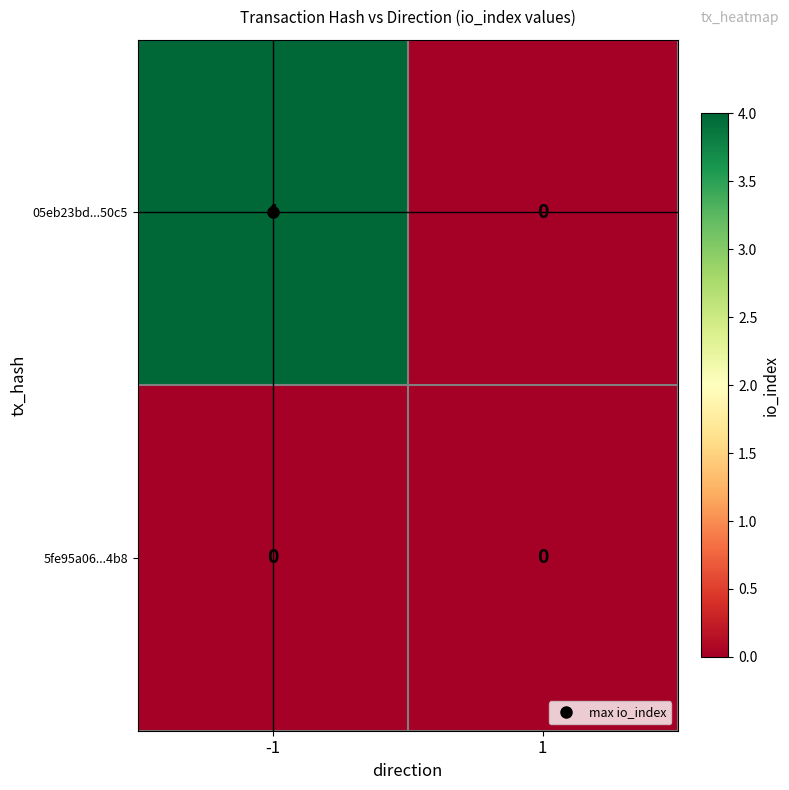

Rank the series by their maximum value, from lowest to highest.

5fe95a06...4b8, 05eb23bd...50c5